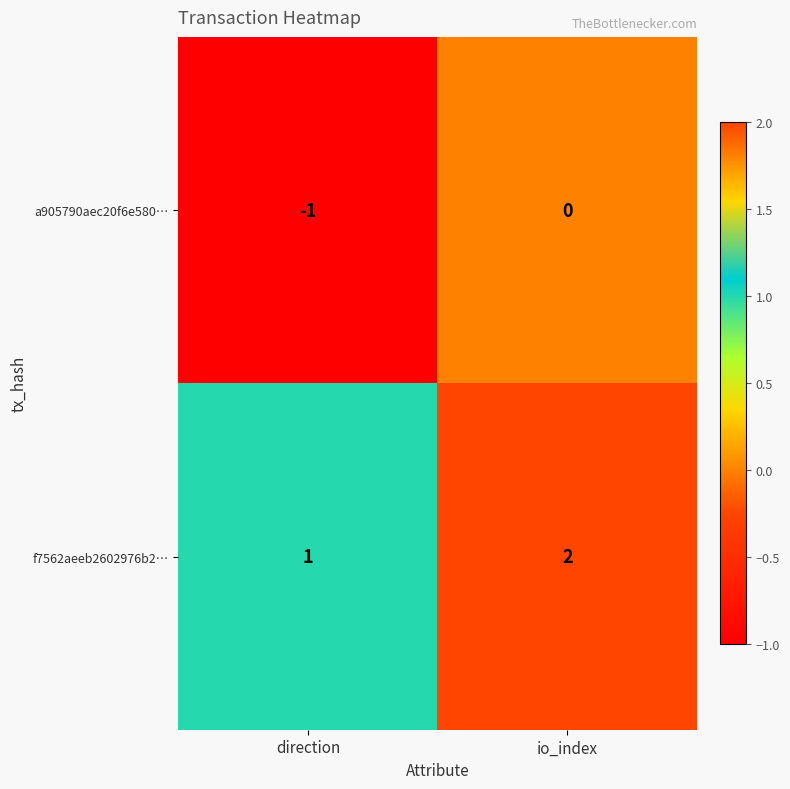

Which series has the largest total across all categories?

f7562aeeb2602976b2…